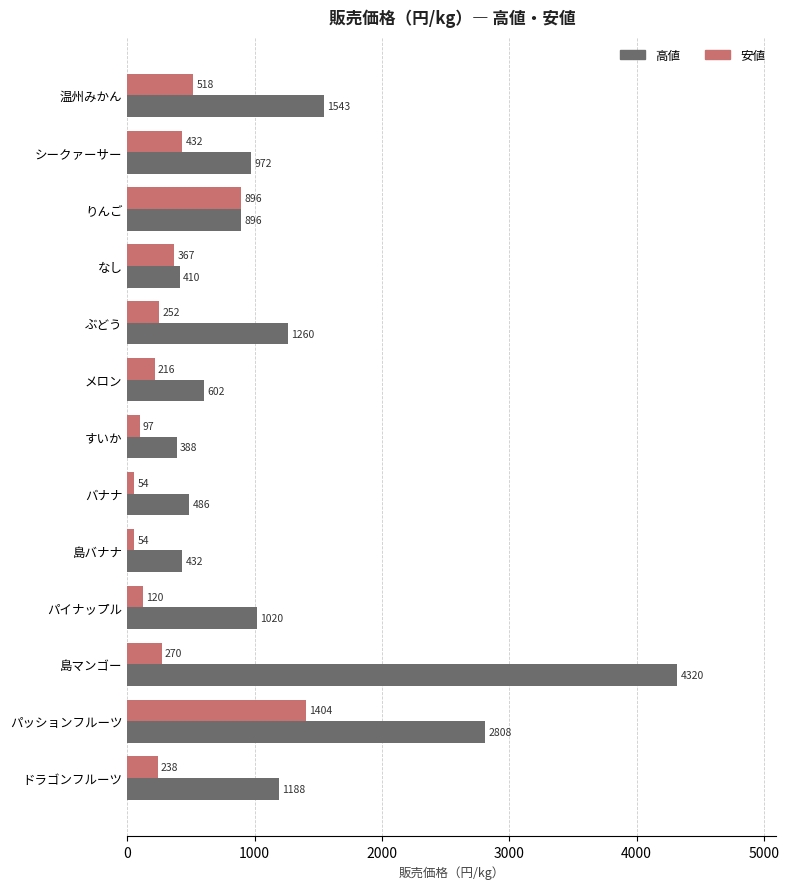

Which series has the widest spread of values?

高値